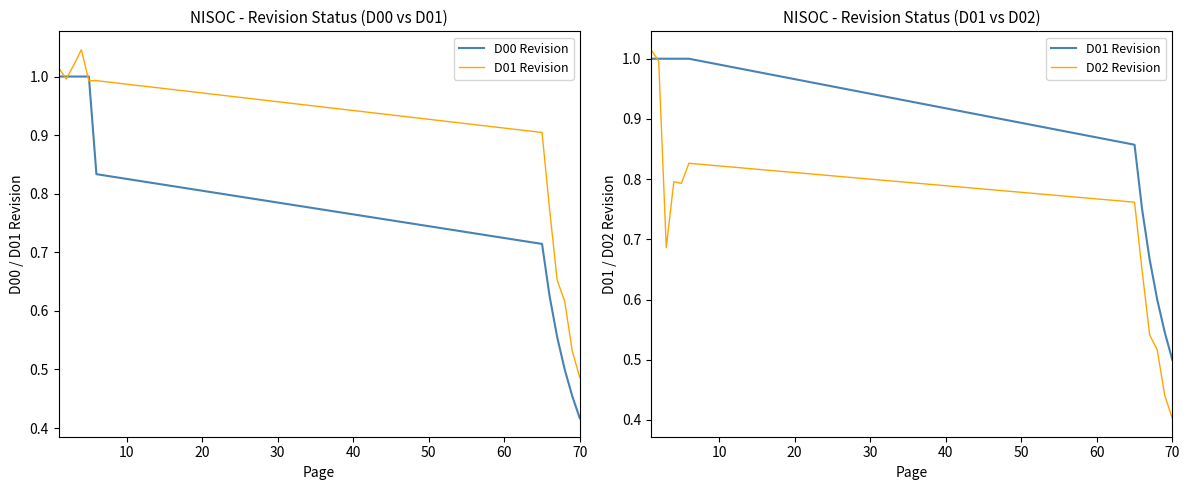

What is the difference between the maximum and minimum values in the D00 Revision series?

0.6